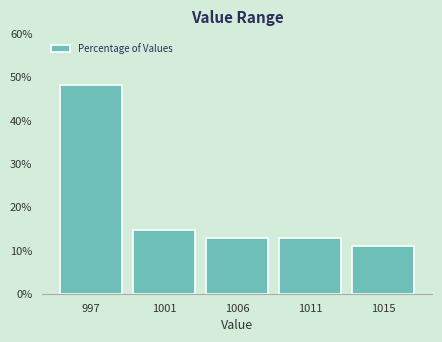

Reading left to right, what are all the values shown in this chart?

48.1	14.8	13.0	13.0	11.1